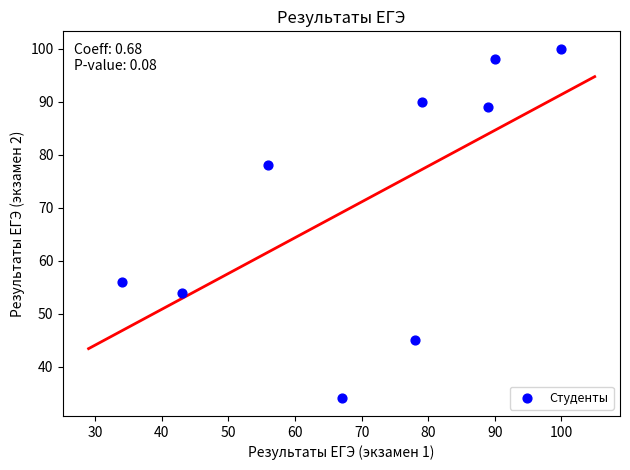

What is the average X value?

71